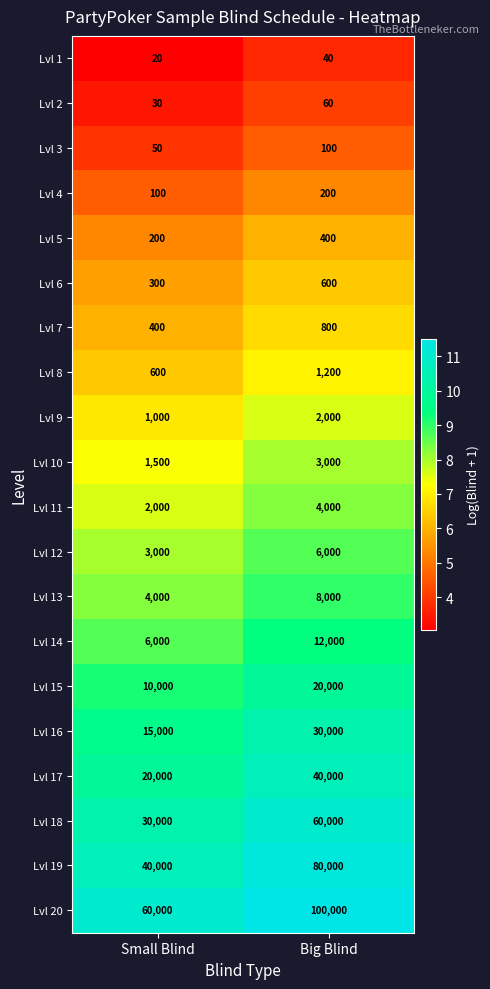

List the series in order of their peak value, highest first.

Lvl 20, Lvl 19, Lvl 18, Lvl 17, Lvl 16, Lvl 15, Lvl 14, Lvl 13, Lvl 12, Lvl 11, Lvl 10, Lvl 9, Lvl 8, Lvl 7, Lvl 6, Lvl 5, Lvl 4, Lvl 3, Lvl 2, Lvl 1